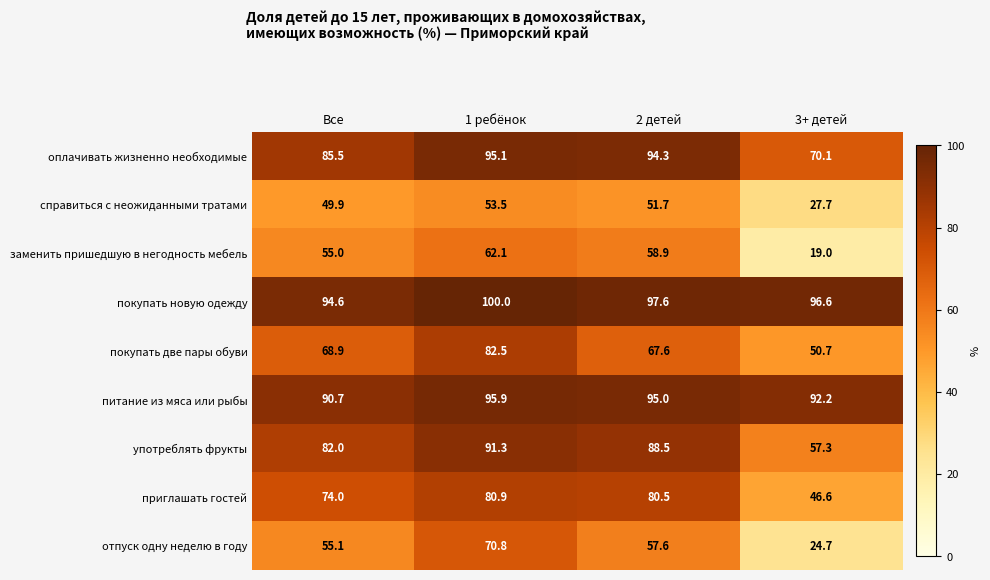

What is the maximum value shown in the chart?

100.0